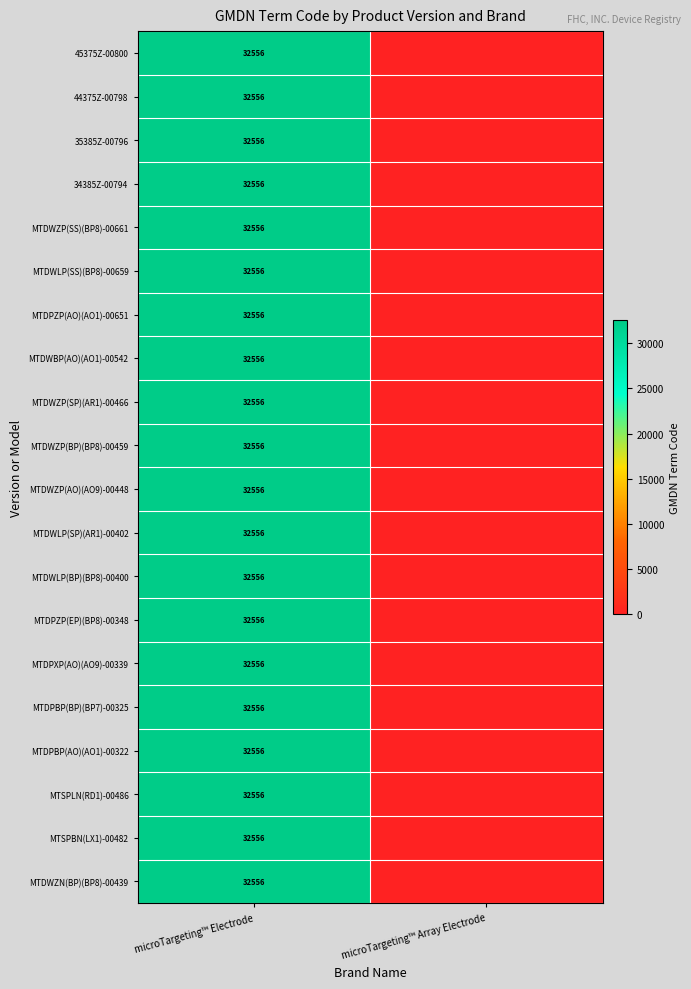

The 45375Z-00800 series shows 11916 at microTargeting™ Electrode. True or false?

False